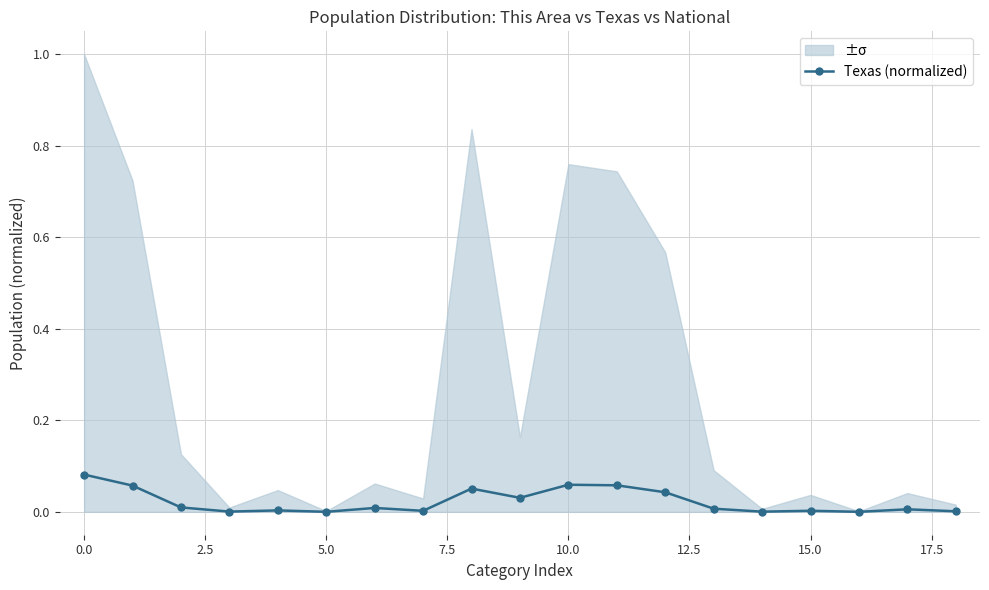

How many lines are shown in the chart?

1